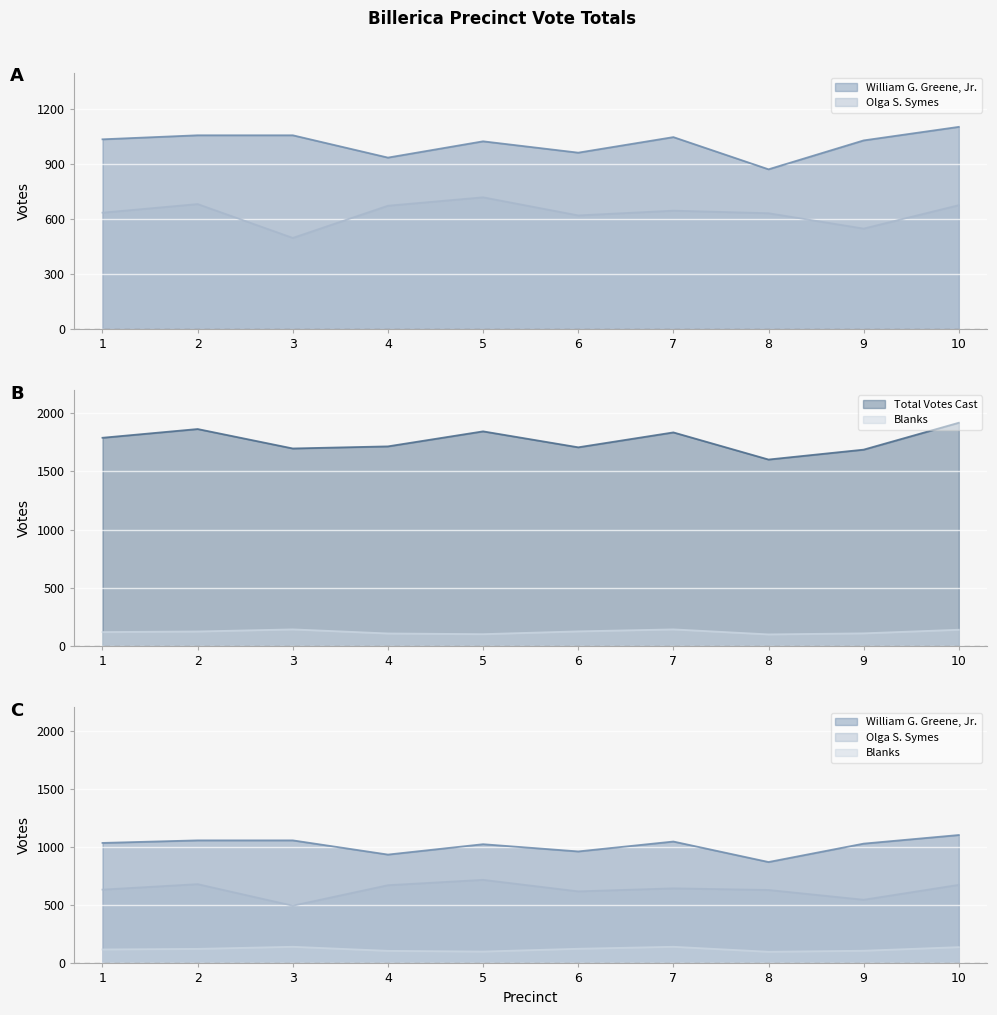

Is the value of Total Votes Cast at 5 greater than the value of William G. Greene, Jr. at 7?

Yes